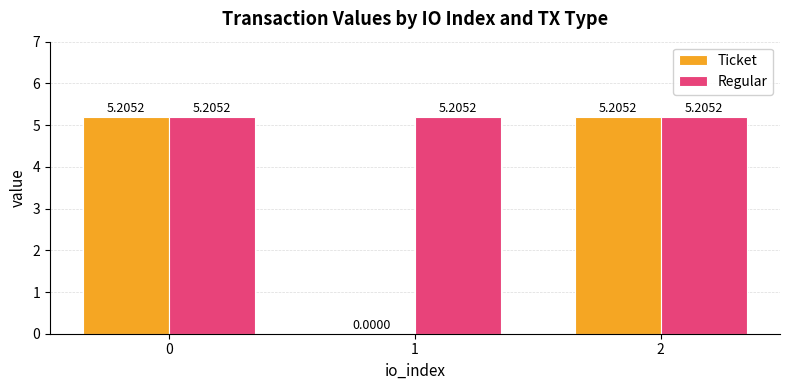

What value does the Regular series have at 1?

5.2